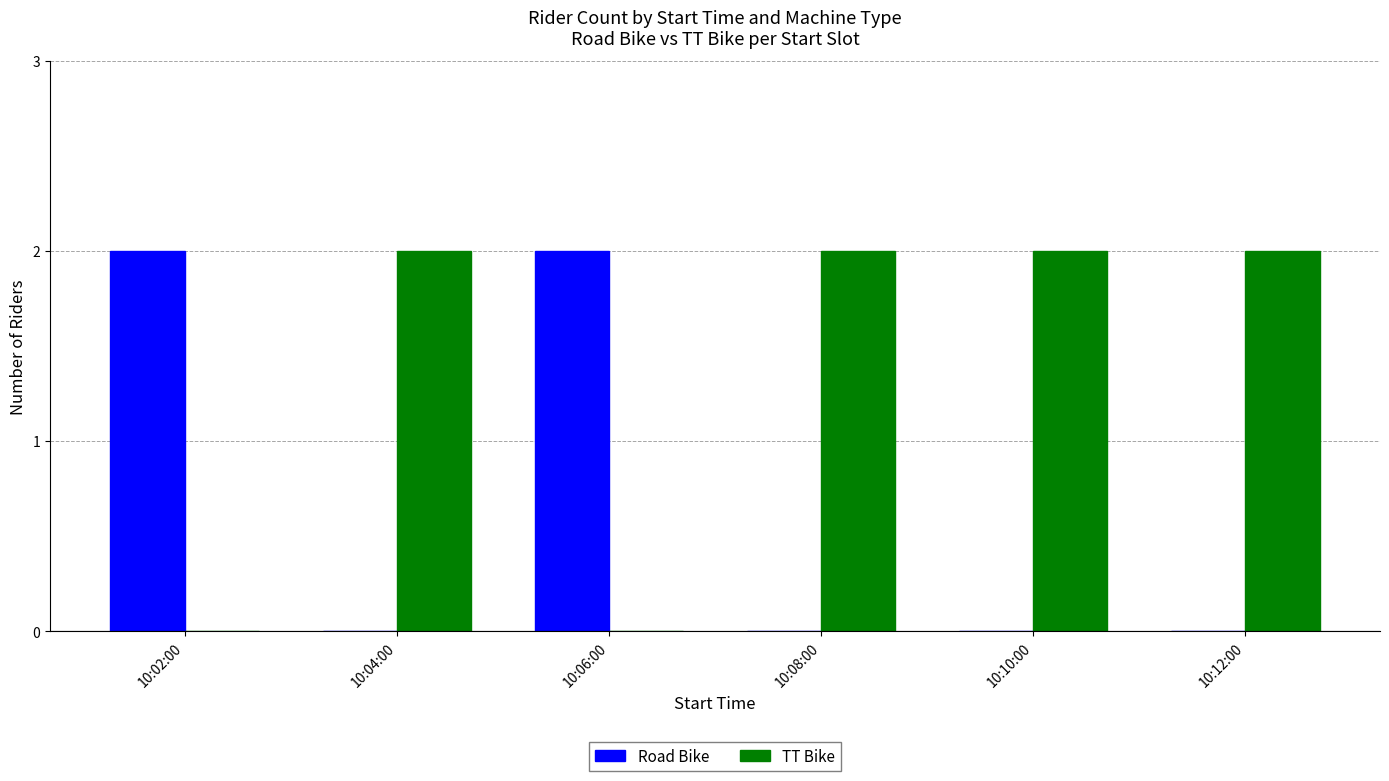

What is the sum of all TT Bike values?

8